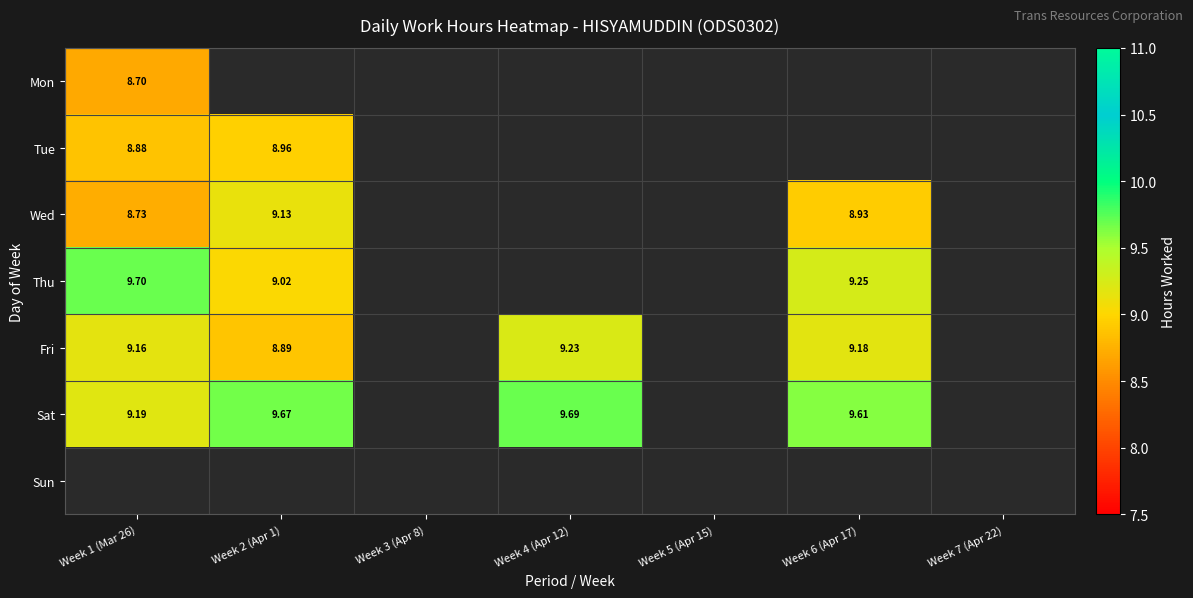

Which series has the largest total across all categories?

Sat